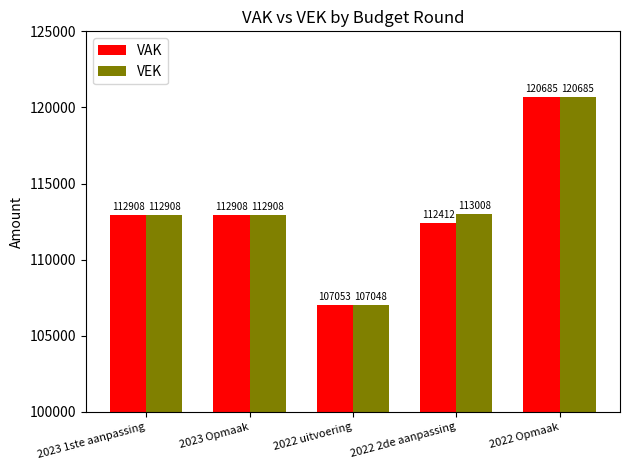

Rank the series by their average value, from highest to lowest.

VEK, VAK